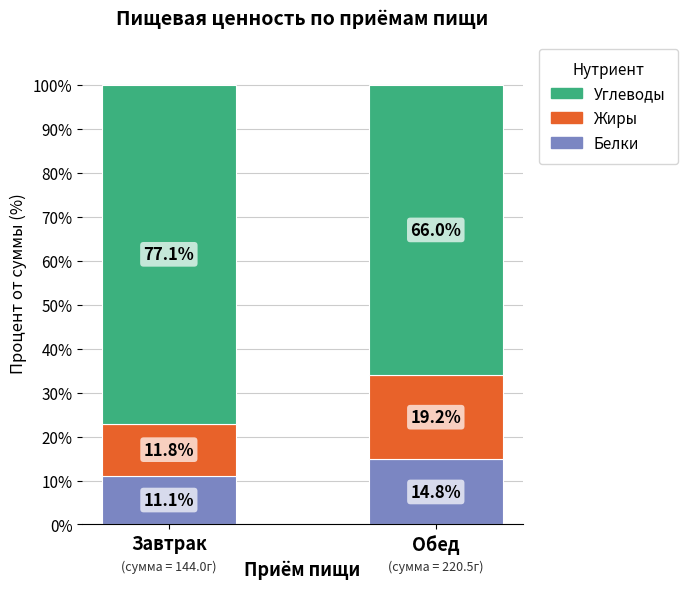

How many categories are shown in the chart?

2